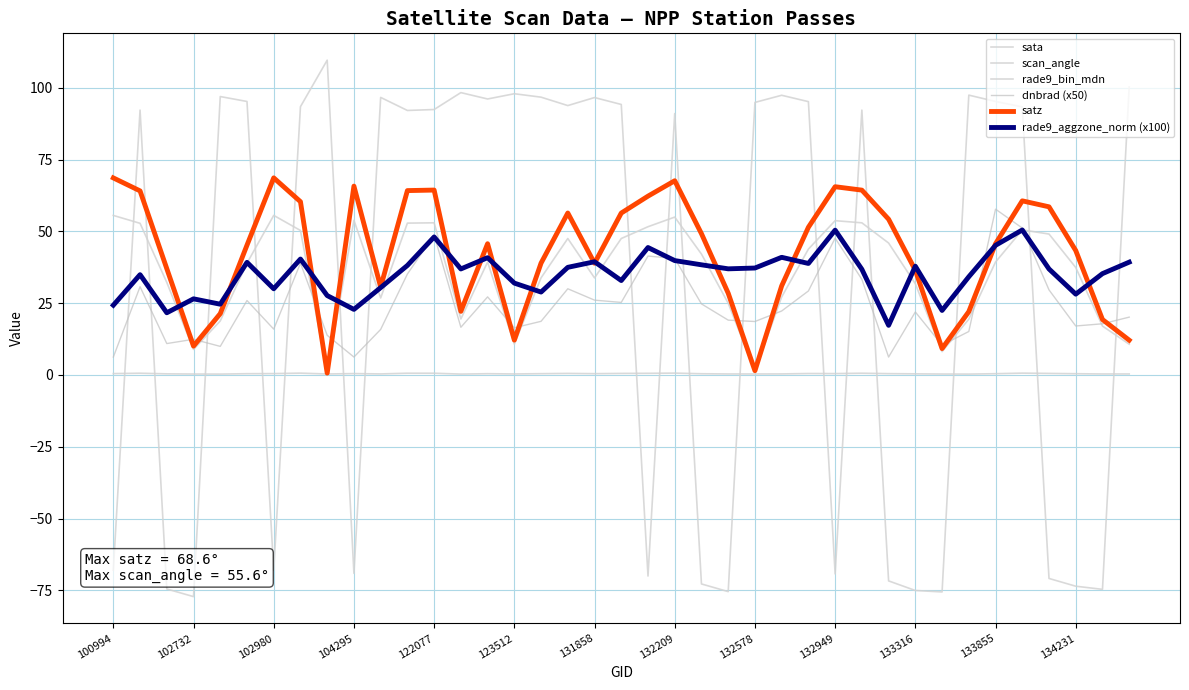

Does the chart display data point markers on the line(s)?

No